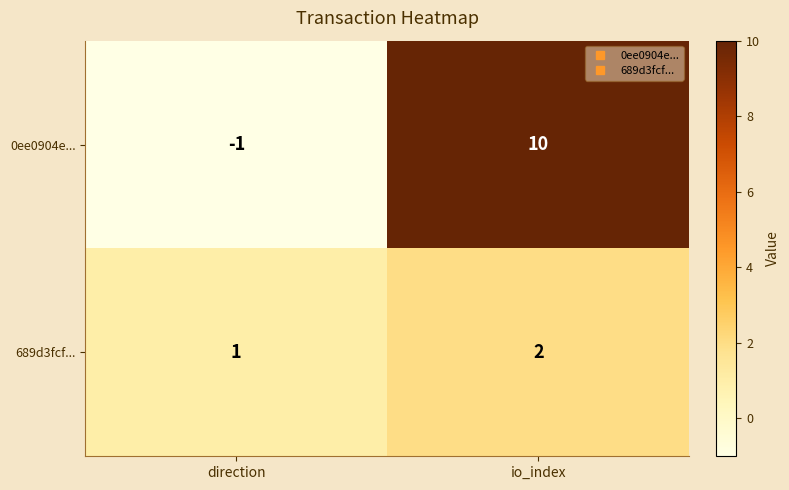

Is it true that 689d3fcf... equals 1 at io_index?

False